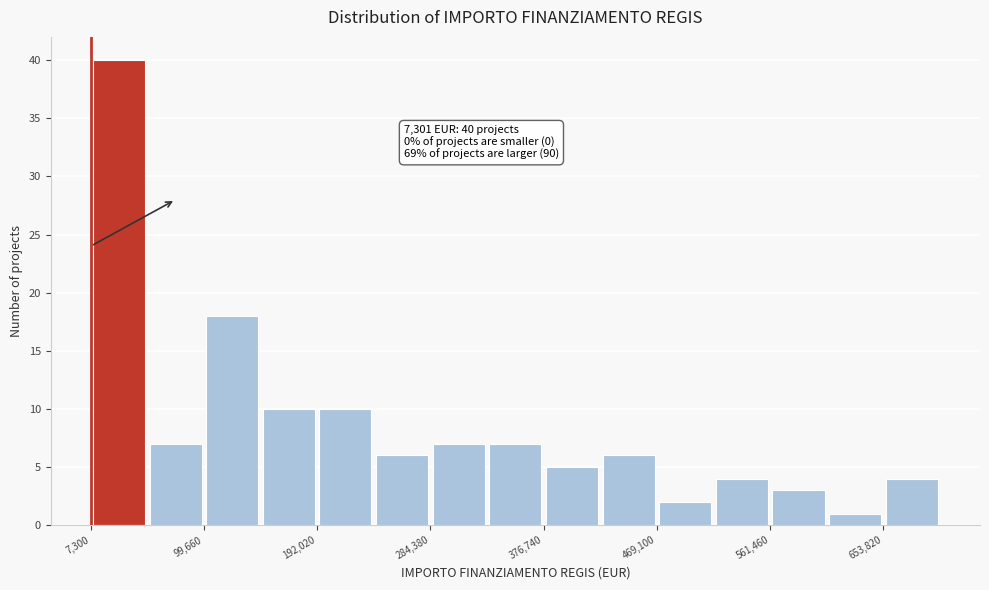

Over which range of the x-axis is the bar tallest?

10000 to 50000